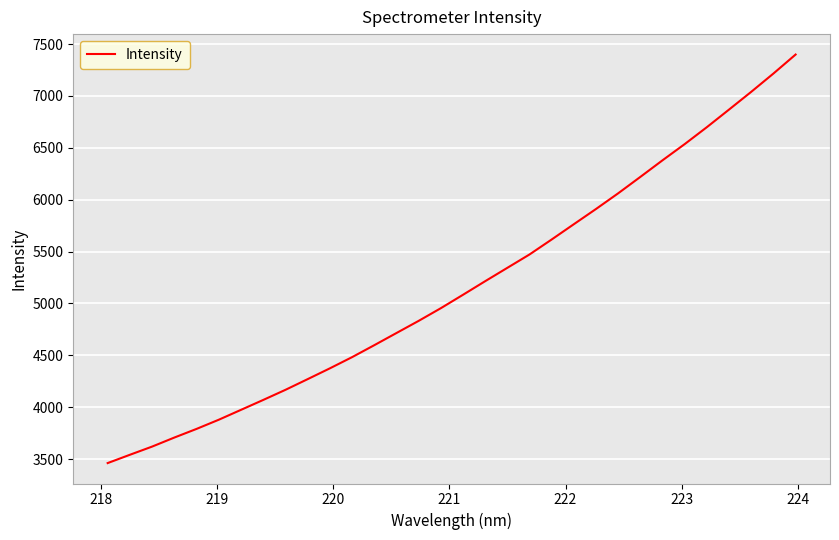

What is the difference between the maximum and minimum values?

3939.1